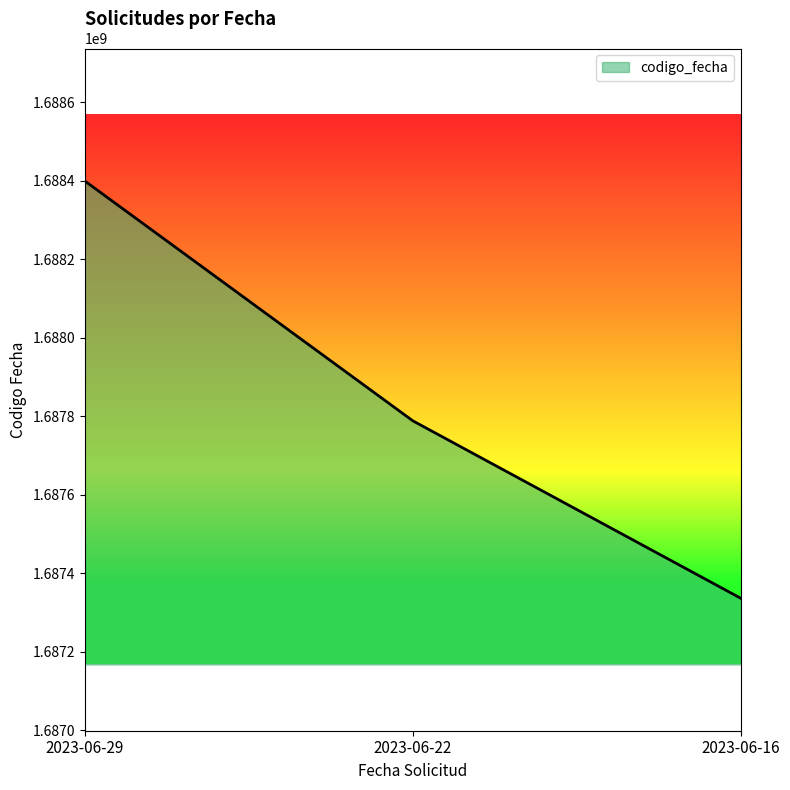

What is the average value?

1687841311